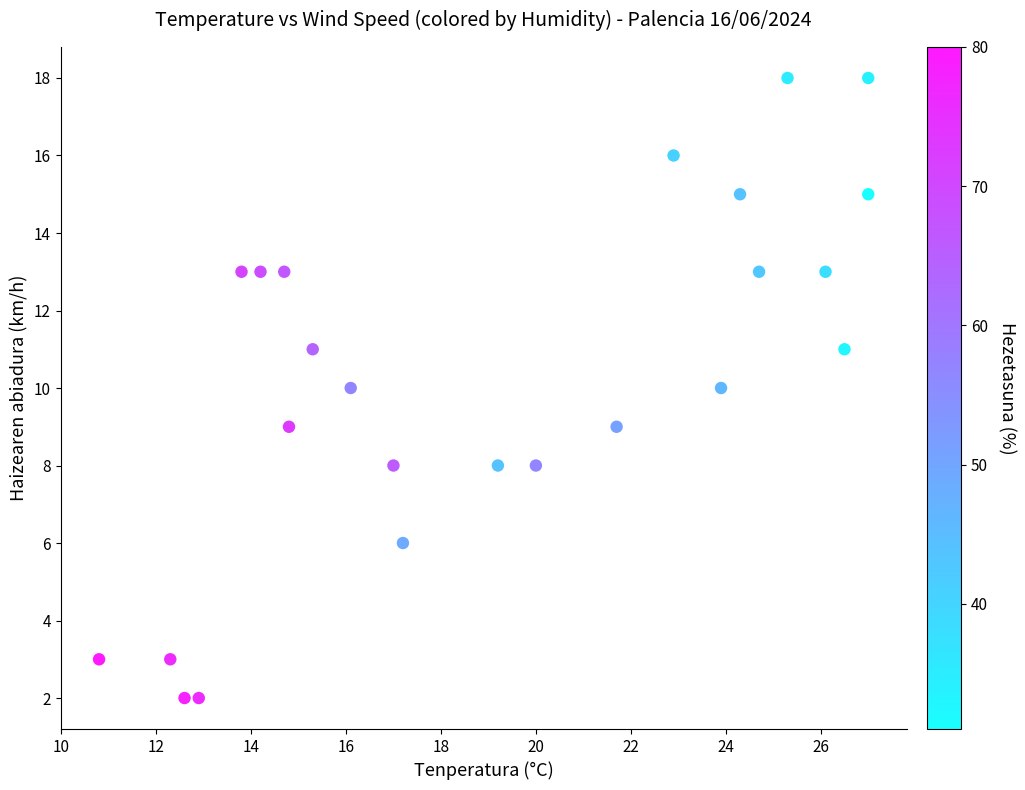

What is the range of Y values (max minus min)?

16